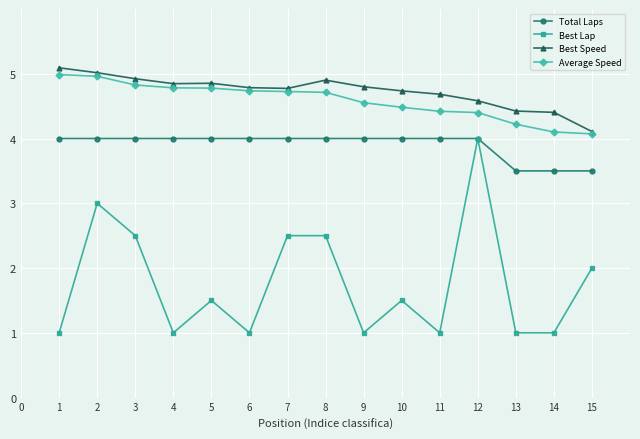

Which series has the widest spread of values?

Best Lap